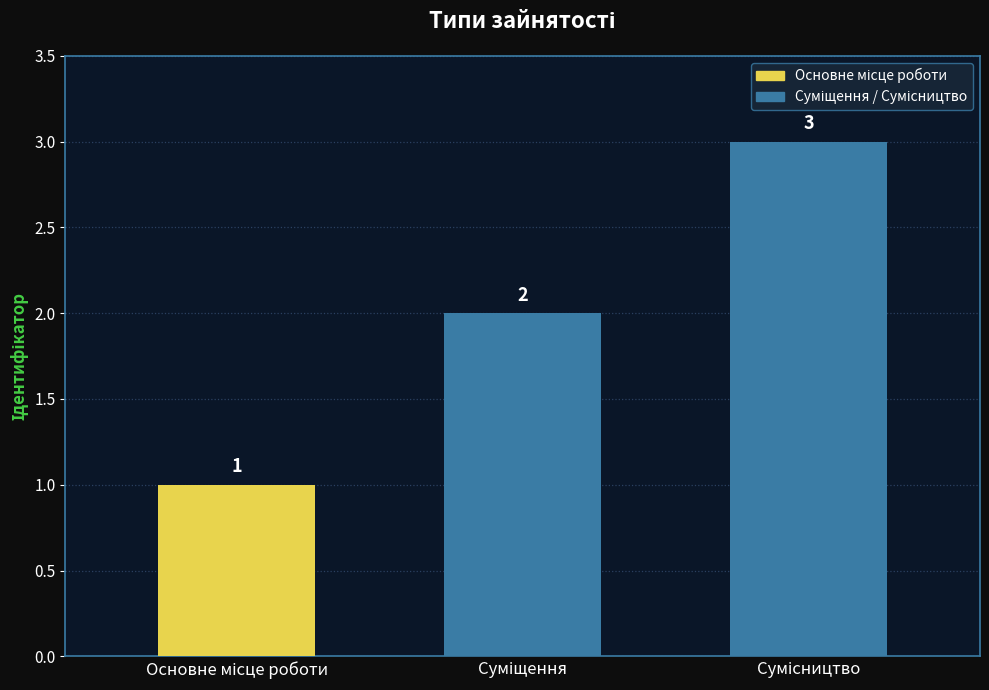

Reading left to right, transcribe all the data shown in this chart.

1	2	3